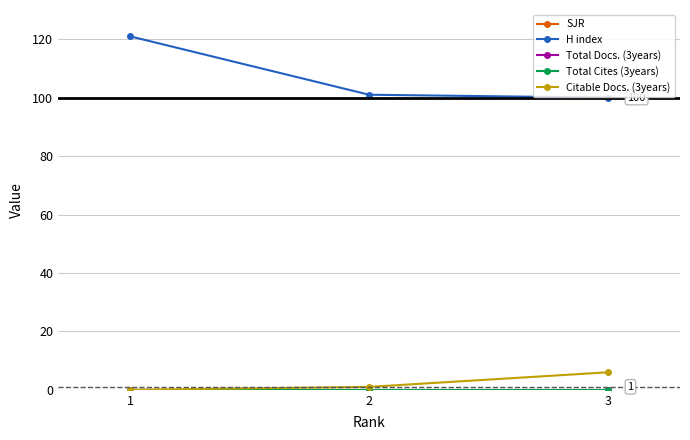

Reading left to right, transcribe all the data shown in this chart.

SJR: 1=0	2=0	3=0
H index: 1=121	2=101	3=100
Total Docs. (3years): 1=0	2=0	3=0
Total Cites (3years): 1=0	2=0	3=0
Citable Docs. (3years): 1=0	2=1	3=6